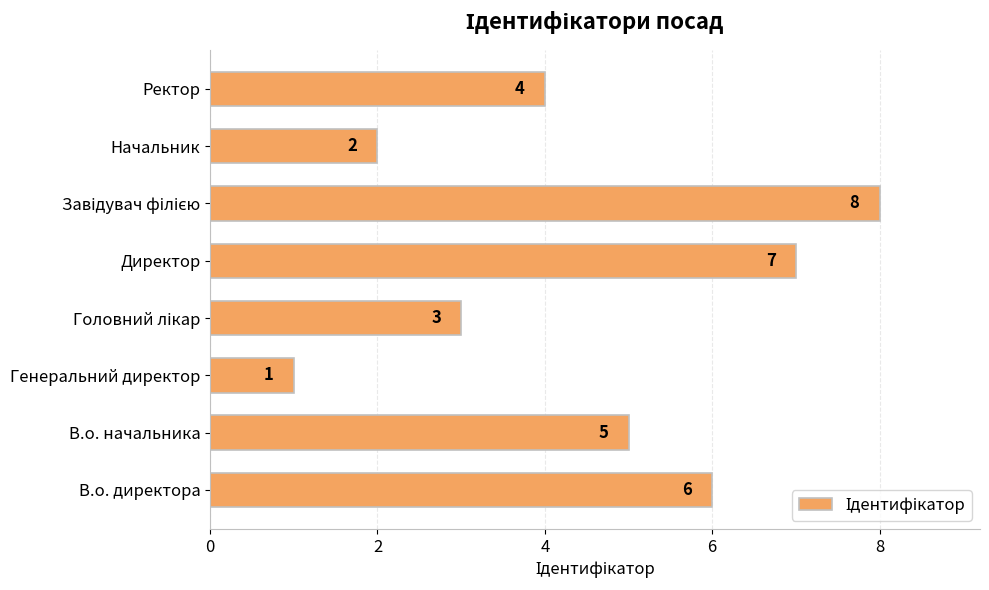

What is the difference between the maximum and minimum values?

7